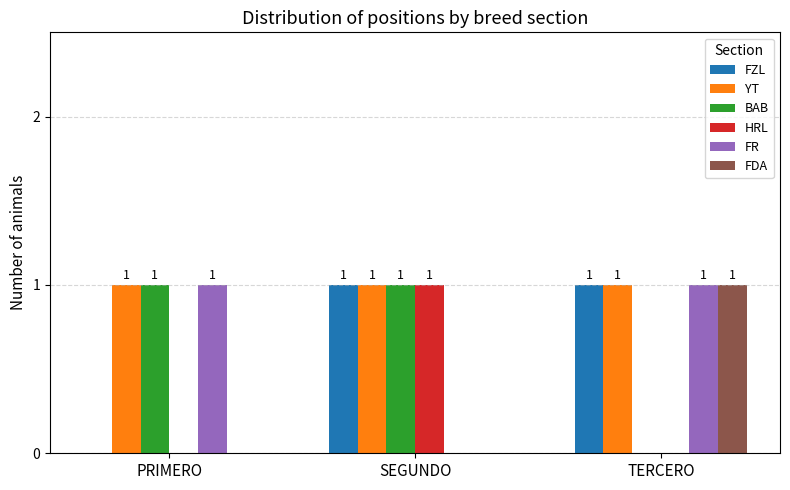

Reading right to left, extract all data points from this chart.

FZL: TERCERO=1	SEGUNDO=1	PRIMERO=0
YT: TERCERO=1	SEGUNDO=1	PRIMERO=1
BAB: TERCERO=0	SEGUNDO=1	PRIMERO=1
HRL: TERCERO=0	SEGUNDO=1	PRIMERO=0
FR: TERCERO=1	SEGUNDO=0	PRIMERO=1
FDA: TERCERO=1	SEGUNDO=0	PRIMERO=0